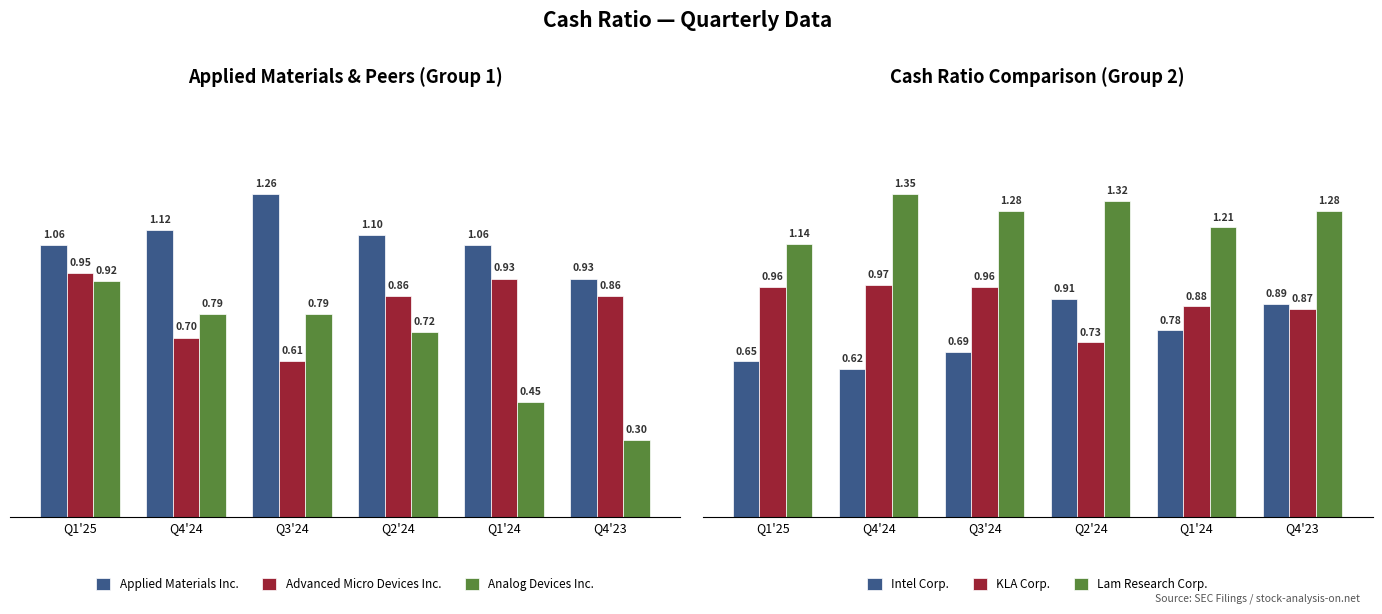

List the series in order of their peak value, highest first.

Lam Research Corp., Applied Materials Inc., KLA Corp., Advanced Micro Devices Inc., Analog Devices Inc., Intel Corp.